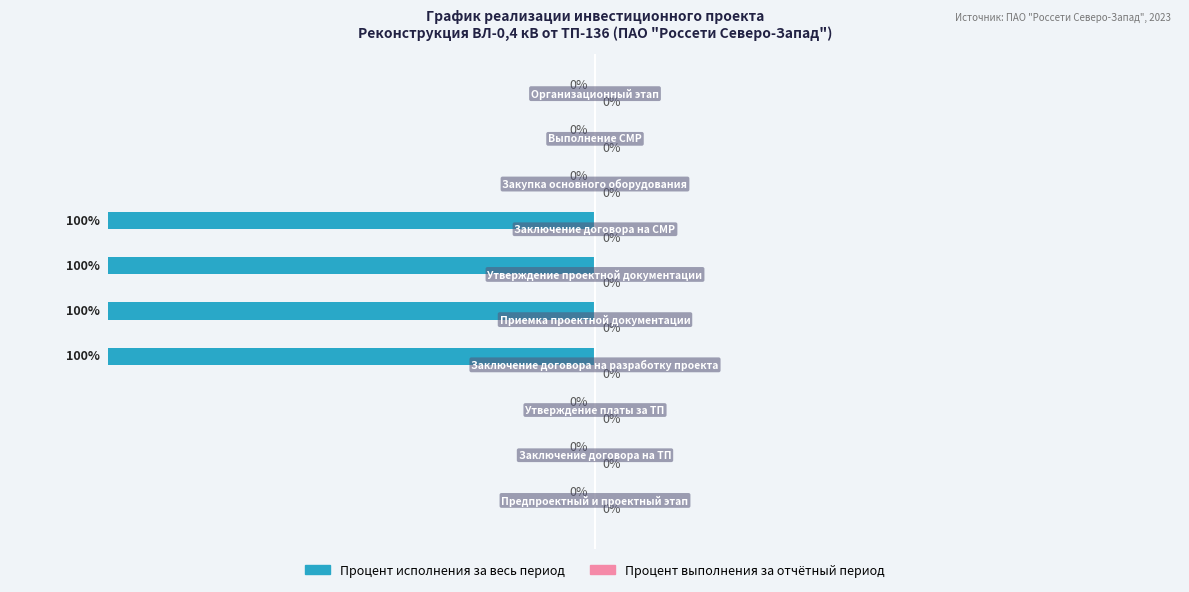

Is it true that Процент исполнения за весь период equals 179.5 at 6?

False